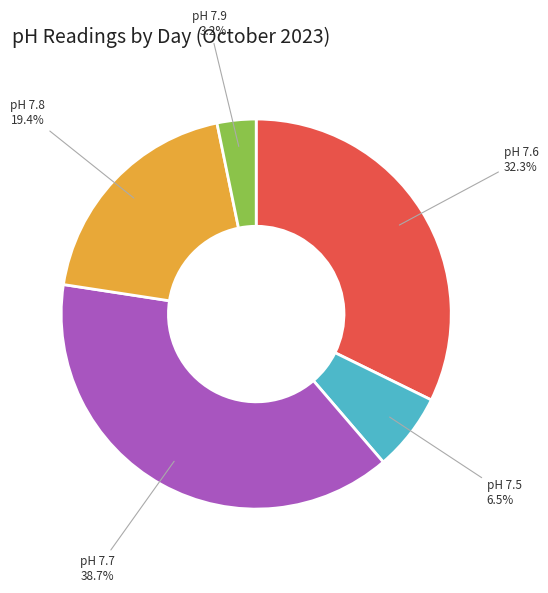

Is there a majority slice in this chart?

No